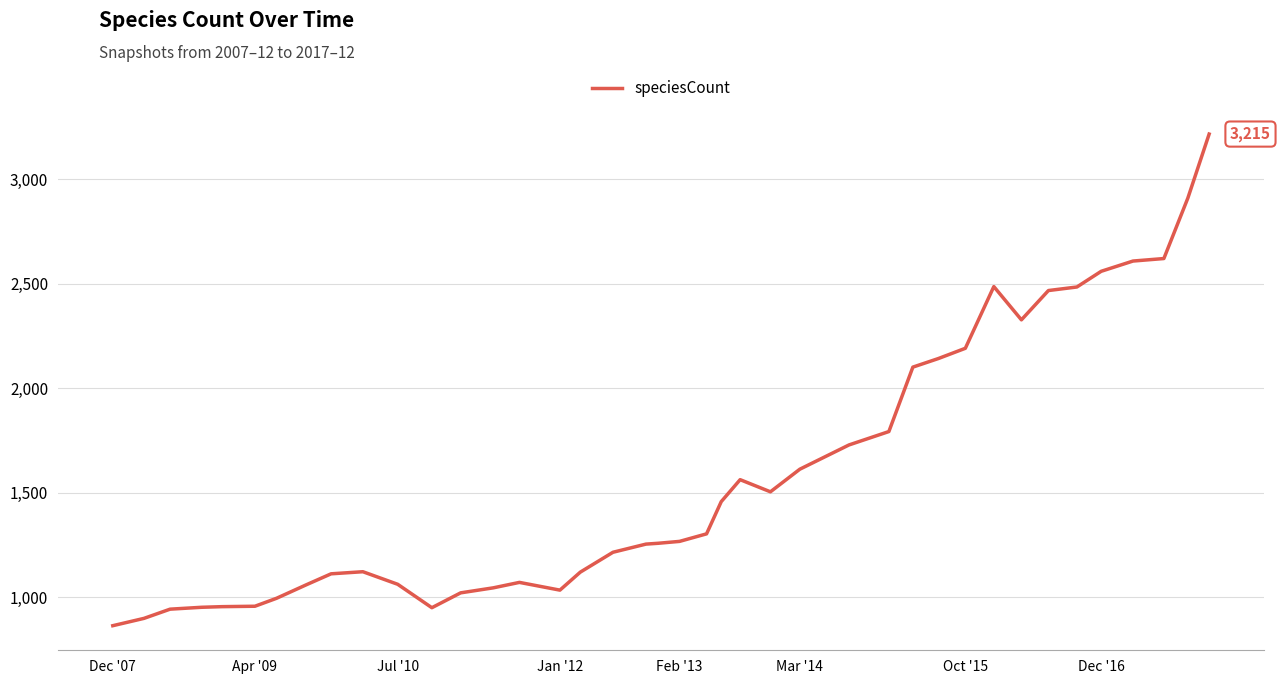

What is the difference between the maximum and minimum values?

2350